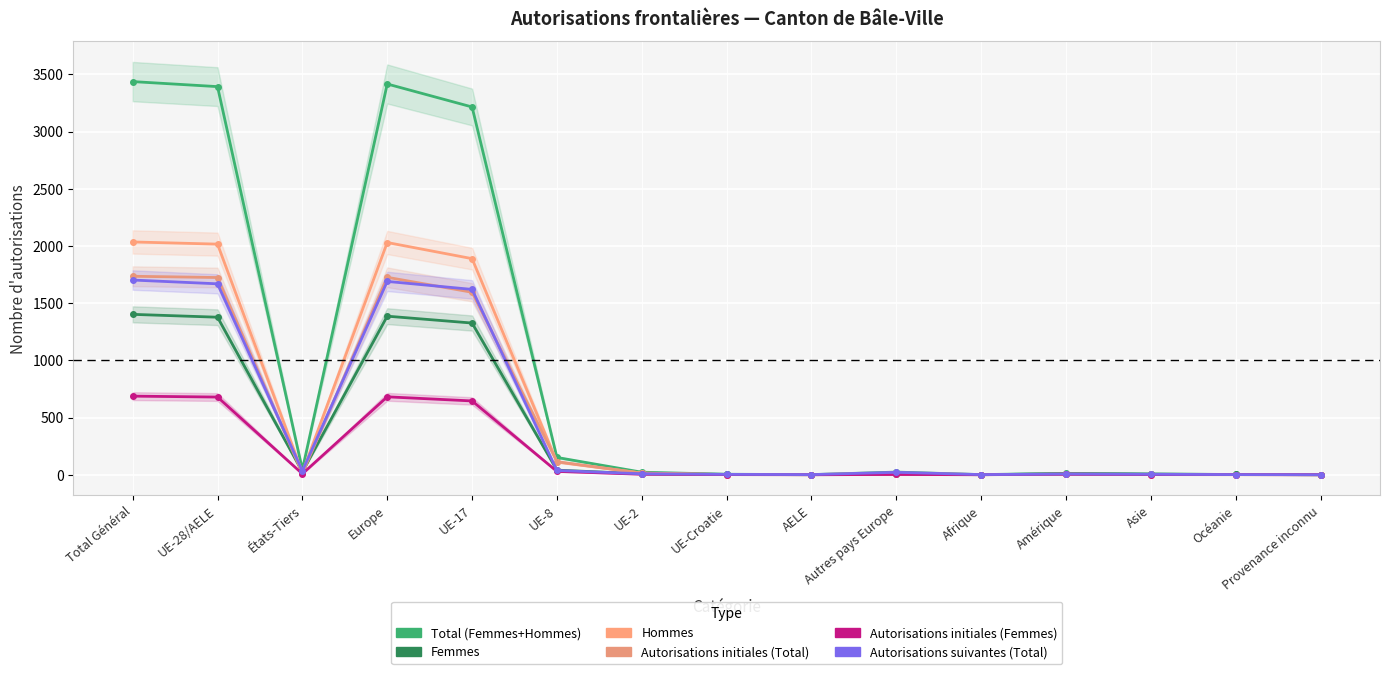

What is the maximum value shown in the chart?

3437